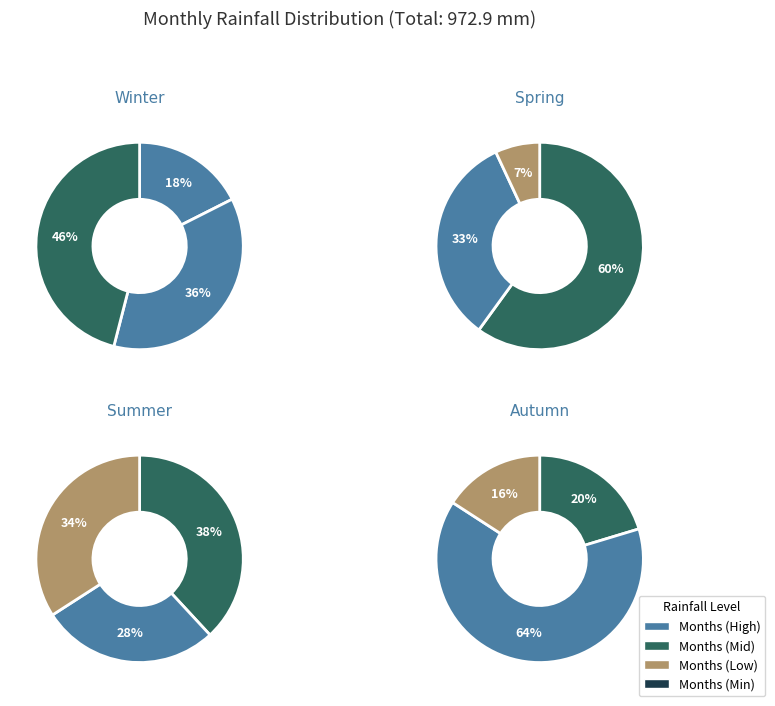

Does July account for over 50% of the chart?

No